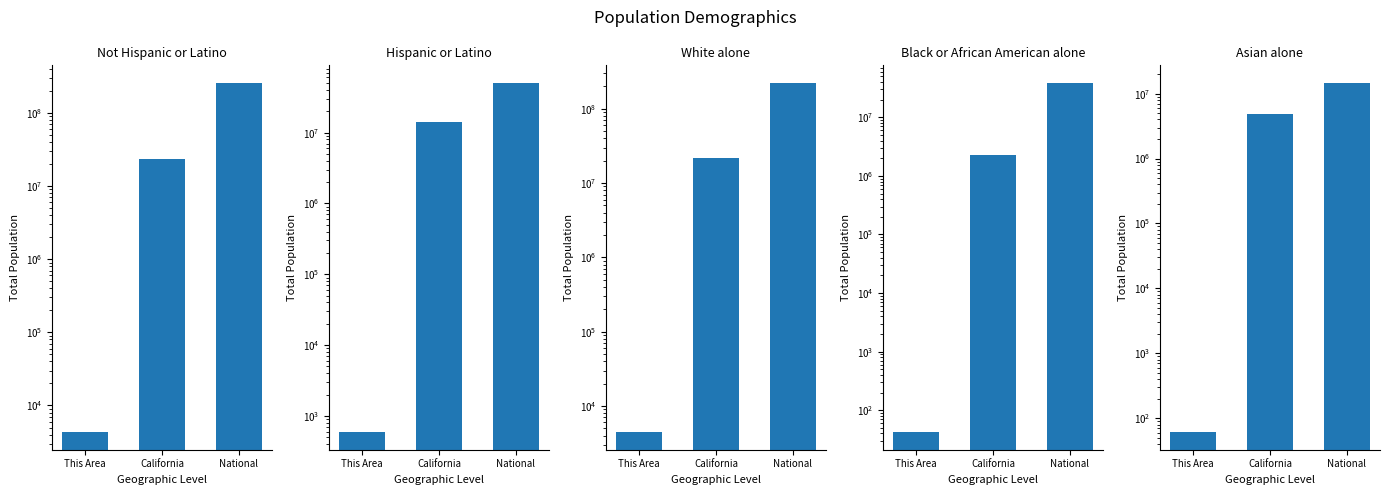

What is the average value of the Not Hispanic or Latino series?

93837496